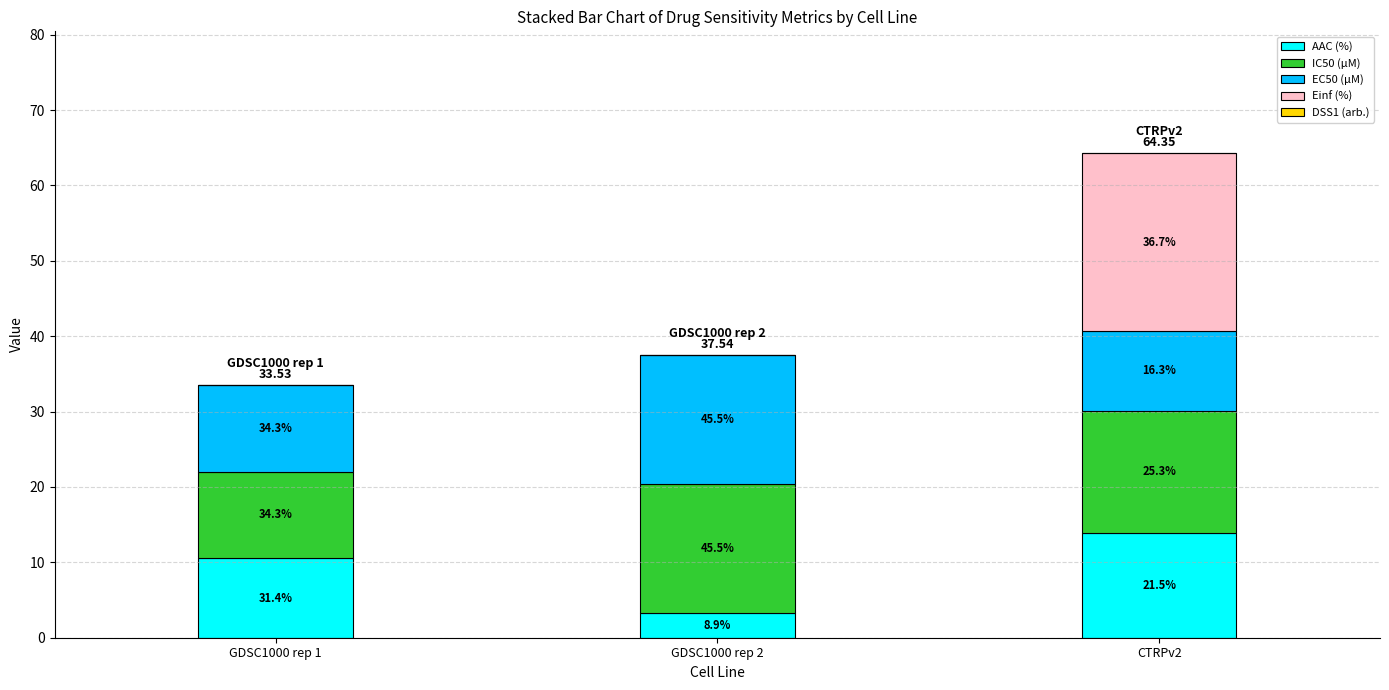

At which category is the sum across all series the highest?

CTRPv2